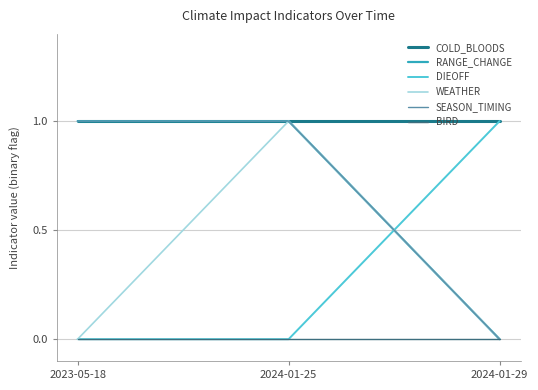

Between 2024-01-29 and 2023-05-18, which is larger?

2024-01-29